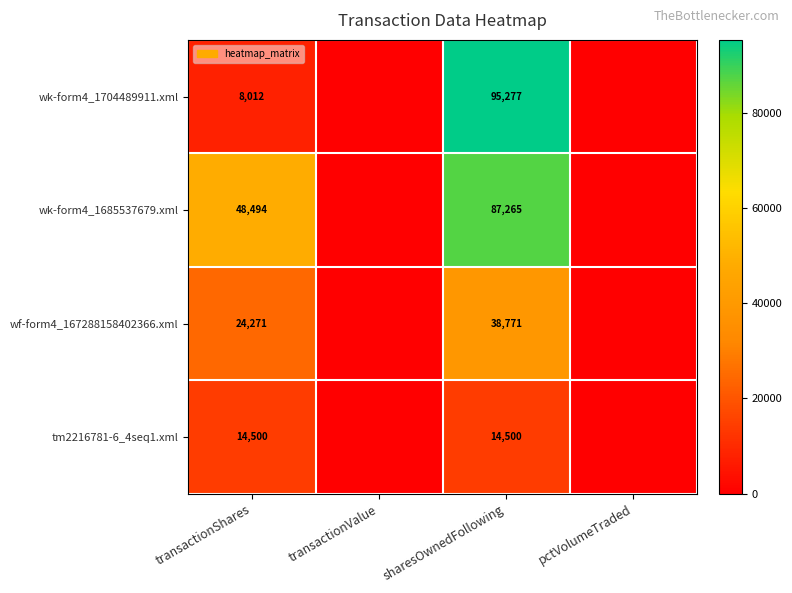

What is the difference between the highest and lowest values at sharesOwnedFollowing?

80777